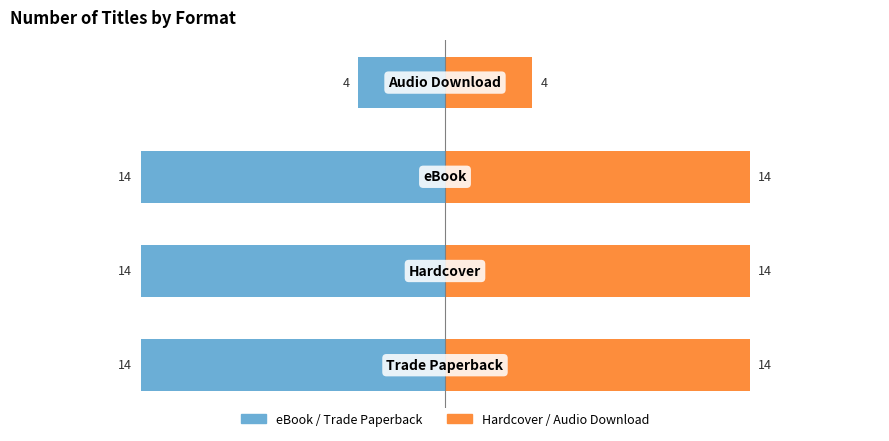

Read the Hardcover / Audio Download value at 2, to the nearest 10.

10